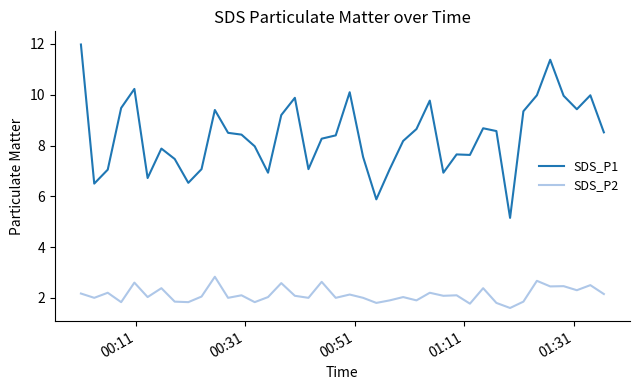

Rank the series by their average value, from highest to lowest.

SDS_P1, SDS_P2